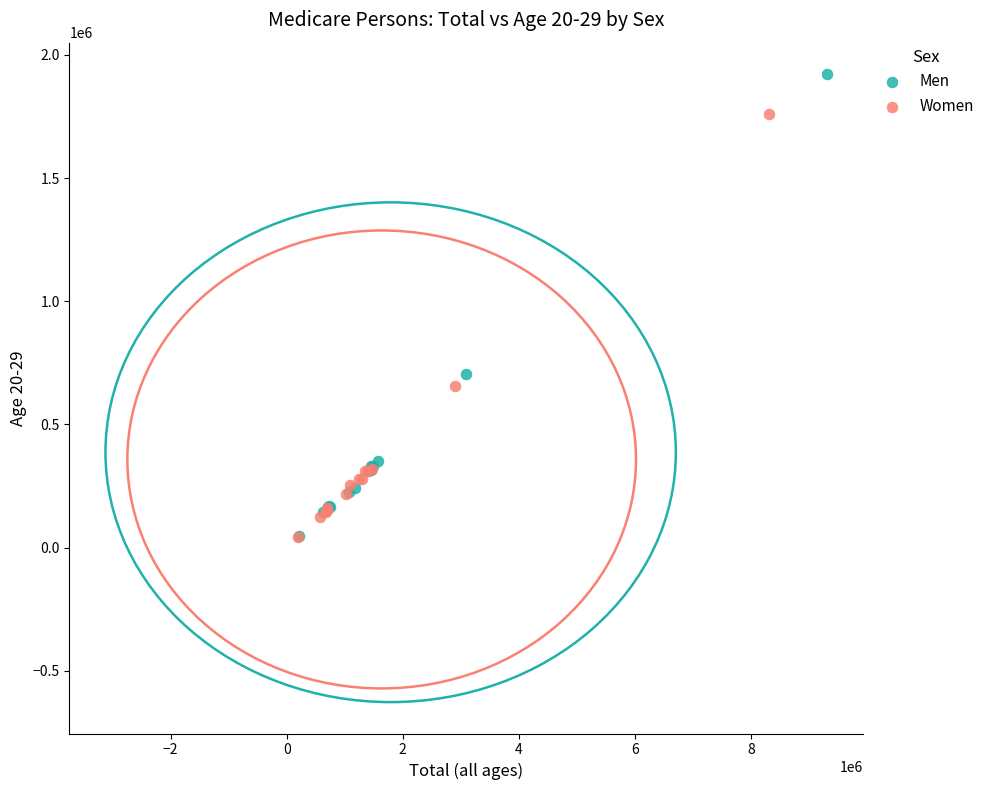

What are all the series names shown in the legend?

Men, Women